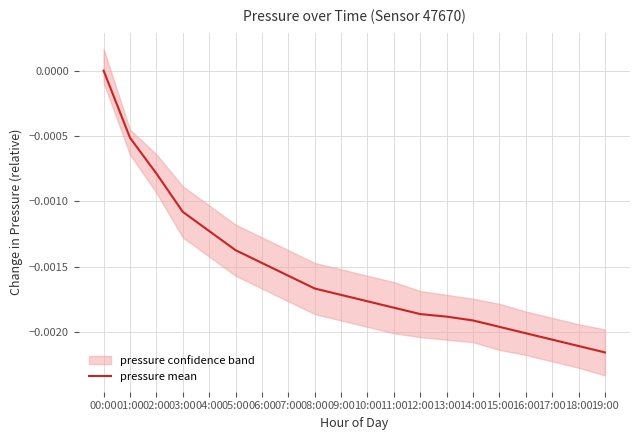

What position from the right is 13:00?

7